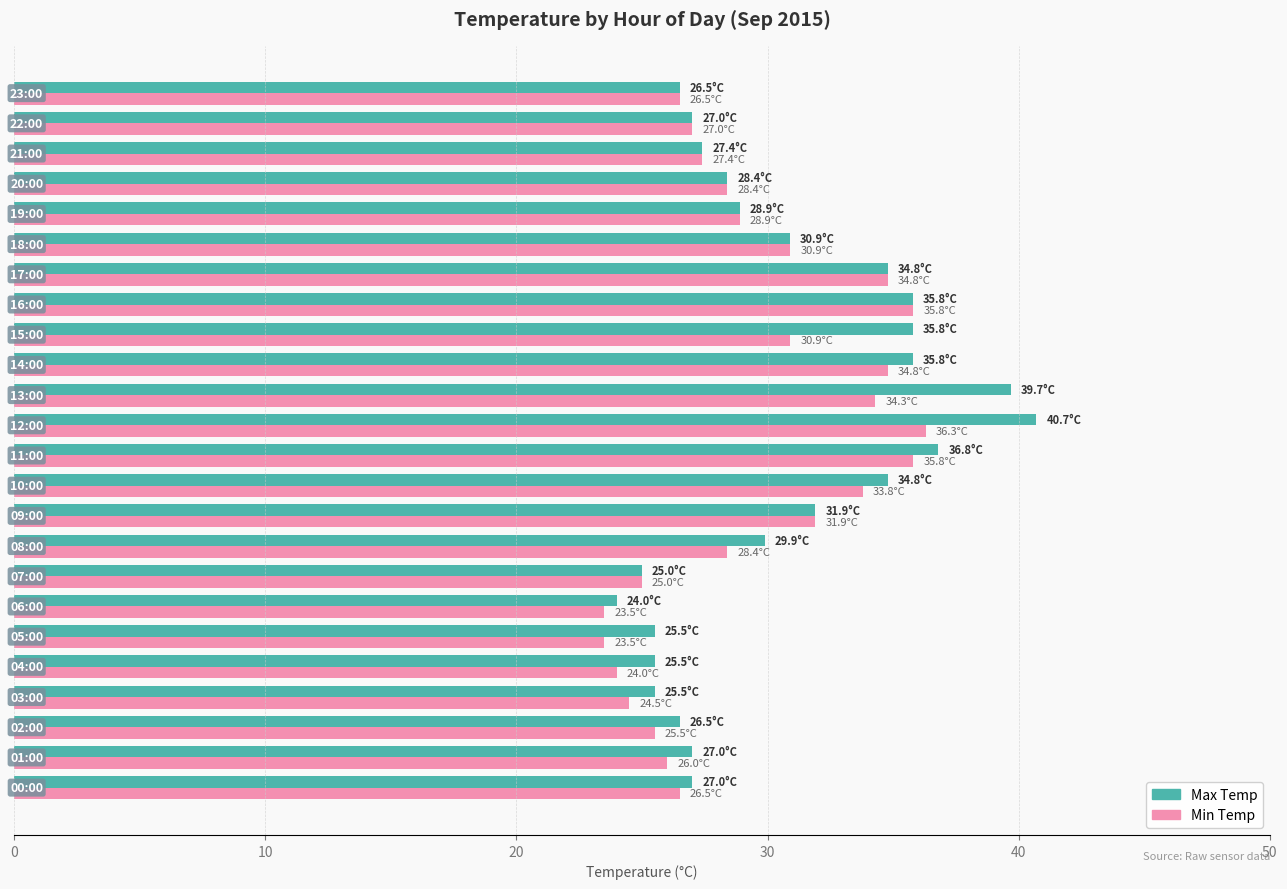

How many values in the Min Temp series exceed 28?

13